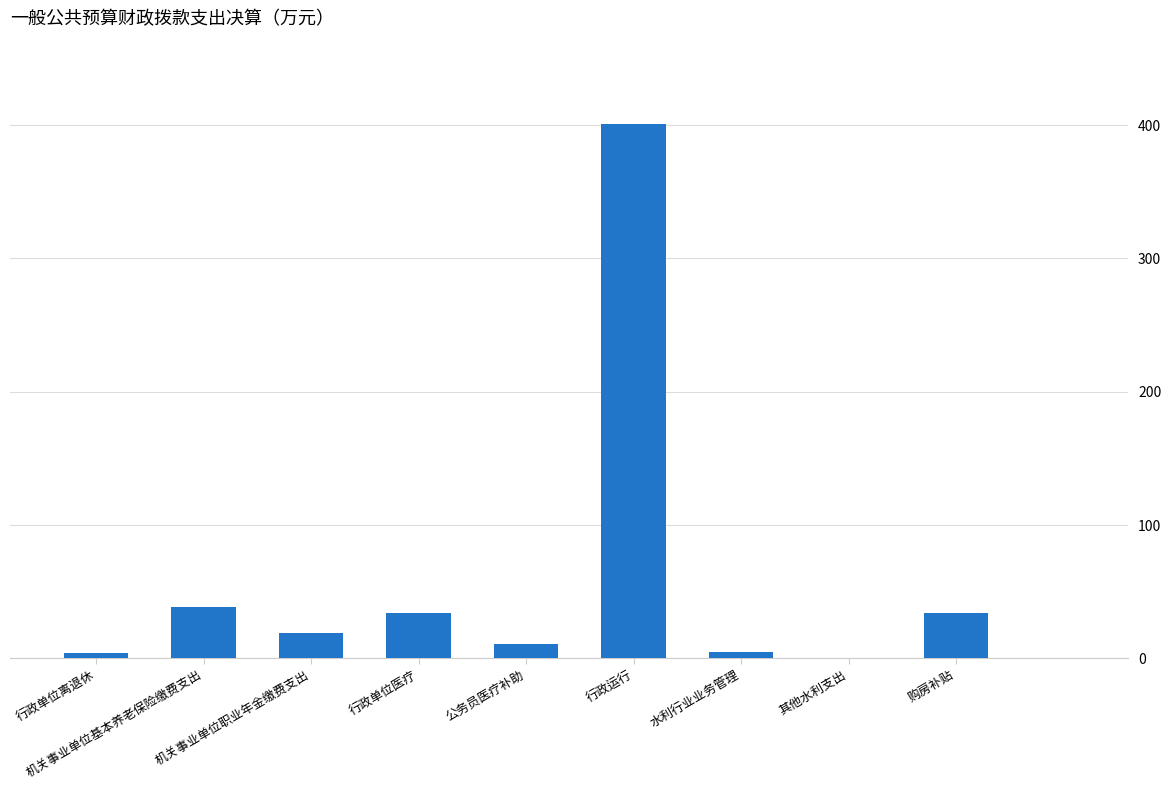

What is the sum of all values?

547.0